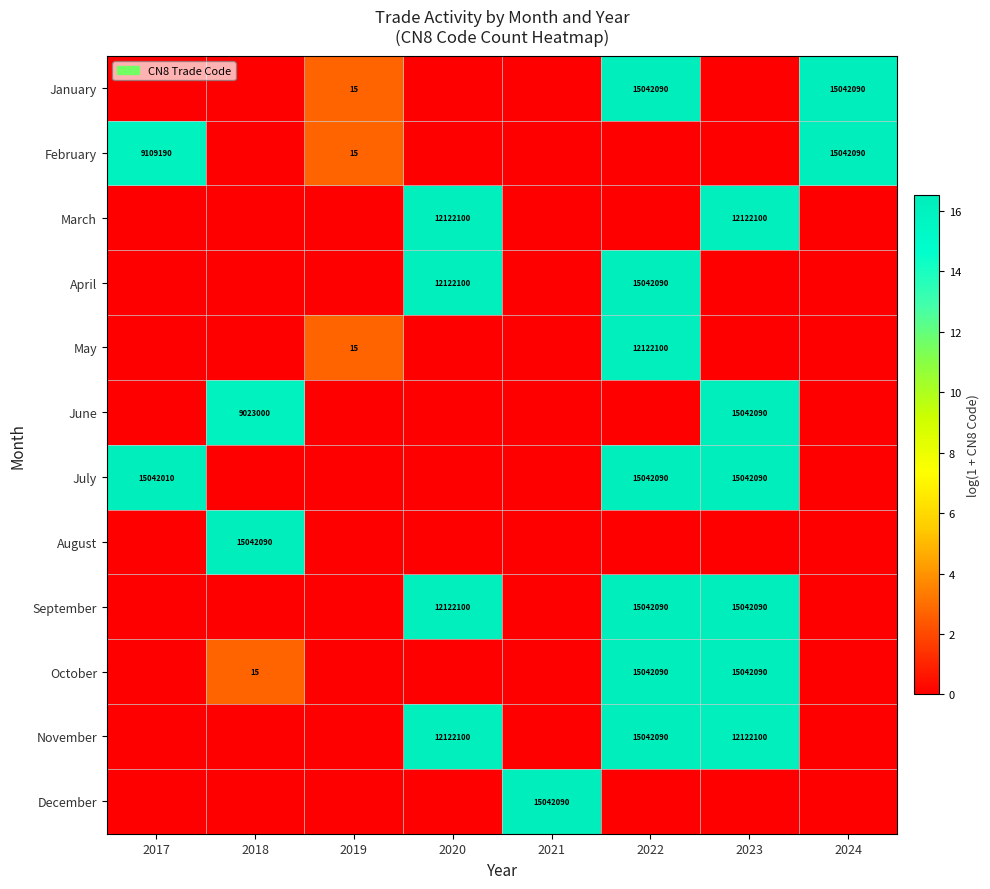

Between 2024 and 2017, which is larger?

2024